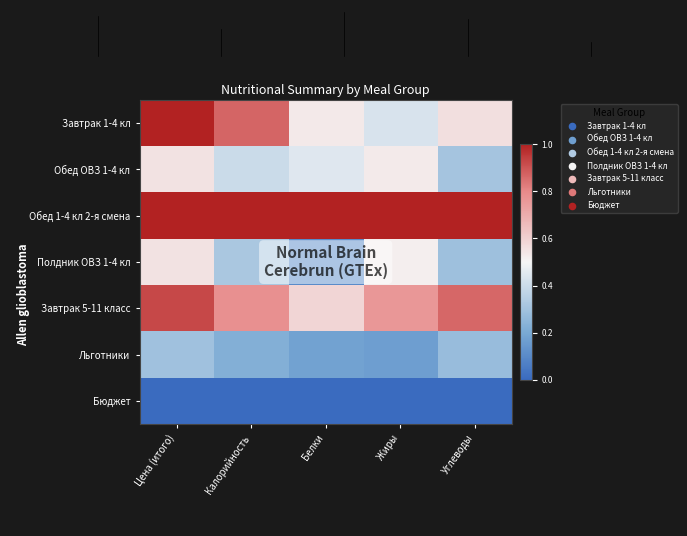

Reading right to left, extract all data points from this chart.

Завтрак 1-4 кл: Углеводы=0.6	Жиры=0.4	Белки=0.5	Калорийность=0.9	Цена (итого)=1.0
Обед ОВЗ 1-4 кл: Углеводы=0.3	Жиры=0.5	Белки=0.4	Калорийность=0.4	Цена (итого)=0.6
Обед 1-4 кл 2-я смена: Углеводы=1.0	Жиры=1.0	Белки=1.0	Калорийность=1.0	Цена (итого)=1.0
Полдник ОВЗ 1-4 кл: Углеводы=0.3	Жиры=0.5	Белки=0.1	Калорийность=0.3	Цена (итого)=0.6
Завтрак 5-11 класс: Углеводы=0.9	Жиры=0.8	Белки=0.6	Калорийность=0.8	Цена (итого)=0.9
Льготники: Углеводы=0.3	Жиры=0.2	Белки=0.2	Калорийность=0.2	Цена (итого)=0.3
Бюджет: Углеводы=0.0	Жиры=0.0	Белки=0.0	Калорийность=0.0	Цена (итого)=0.0